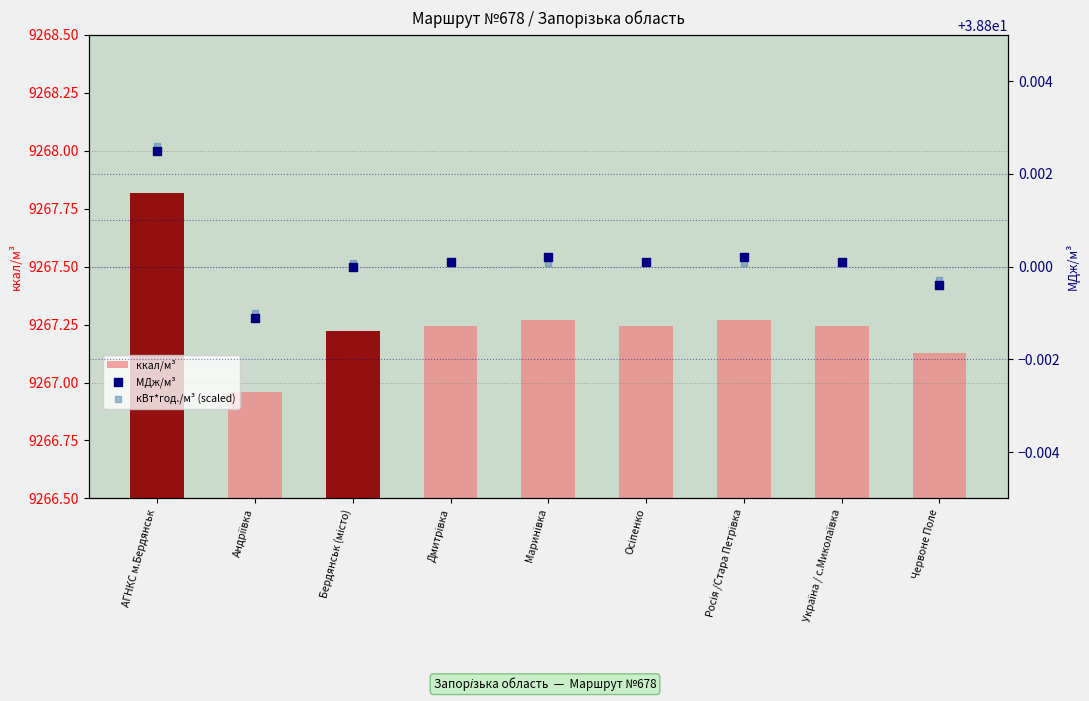

Which series reaches the minimum Y coordinate?

МДж/м³